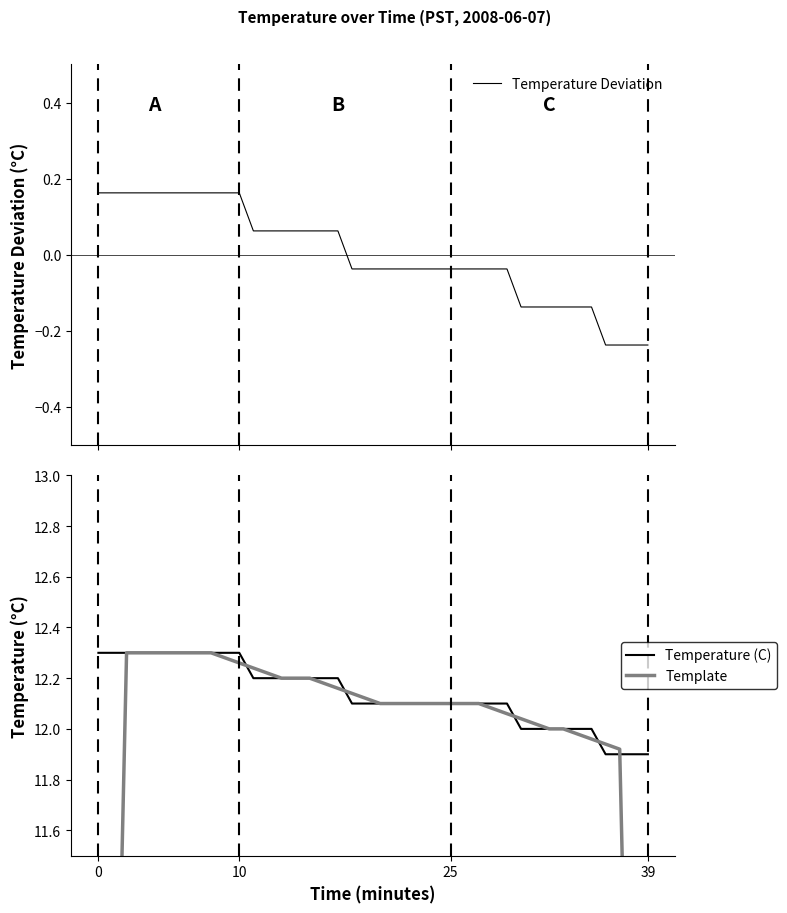

How many series are shown in this chart?

3